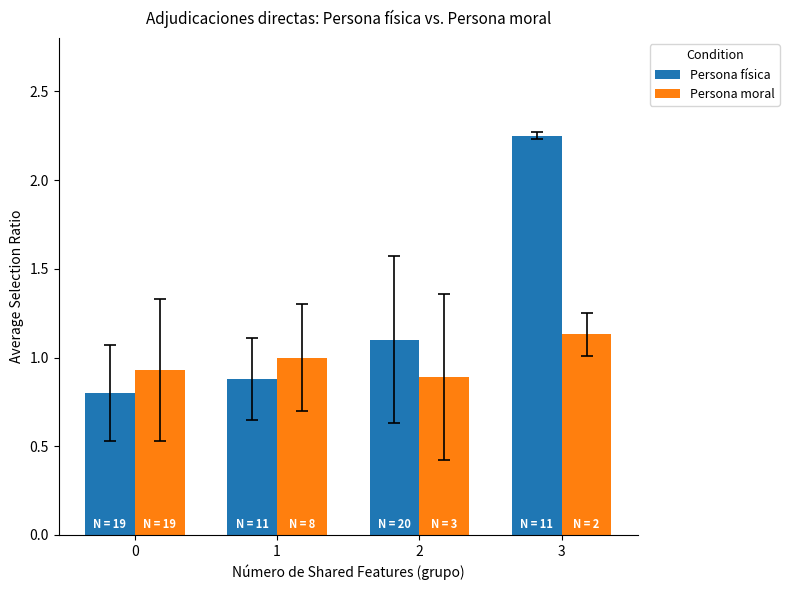

What is the lowest value of the Persona física series?

0.8